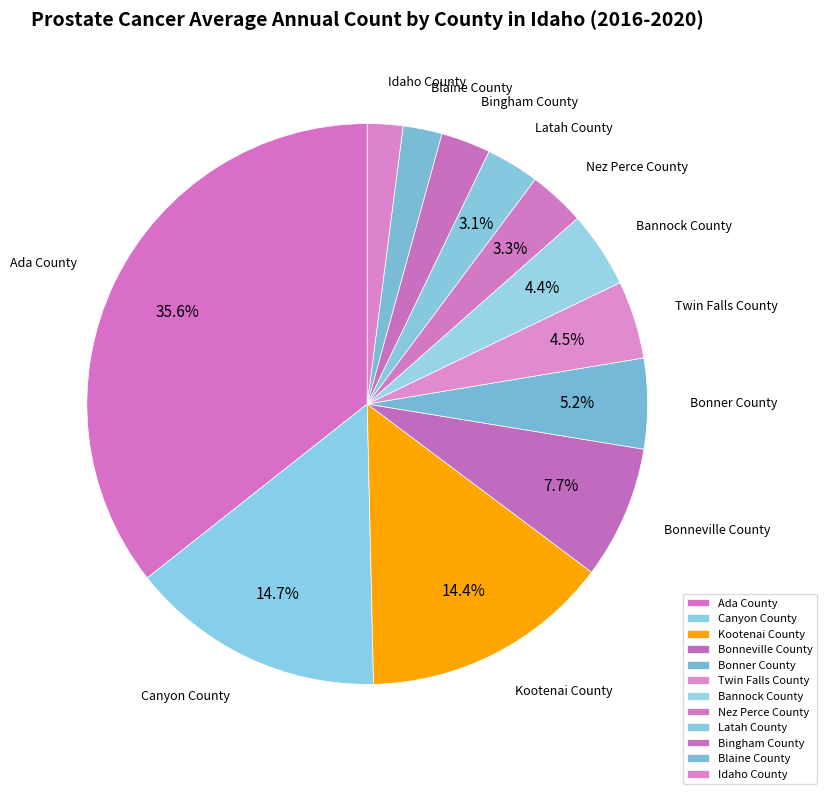

How many slices are in this pie chart?

12